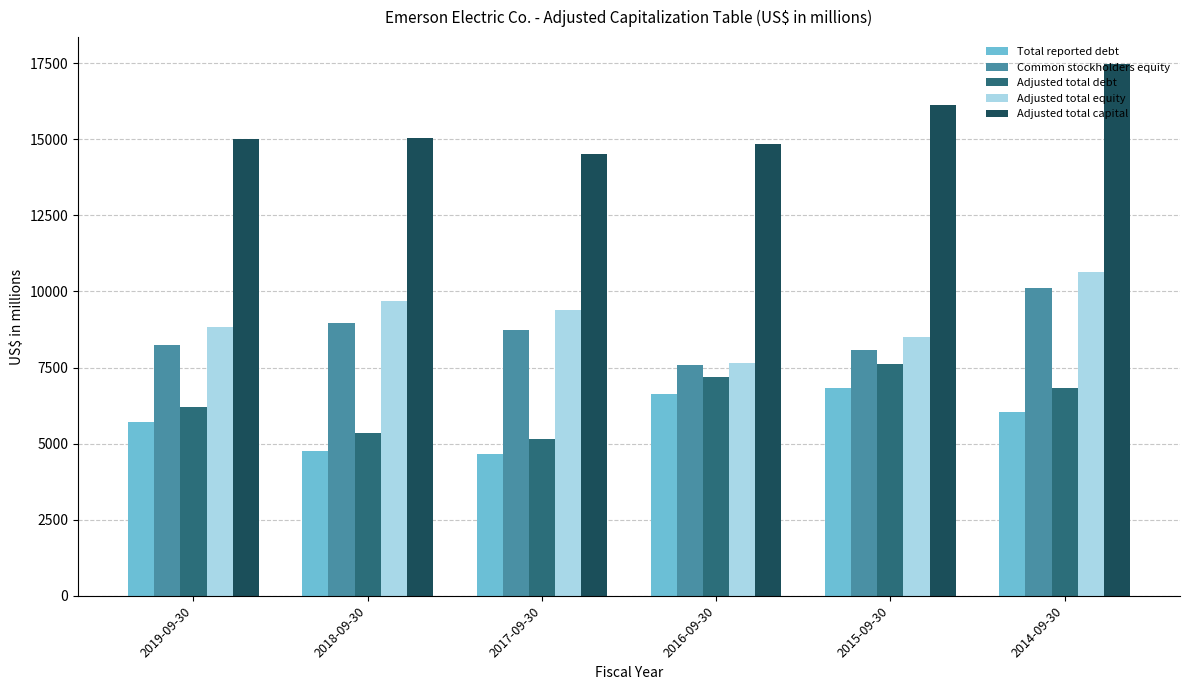

What is the label of the 1st bar from the left?

2019-09-30